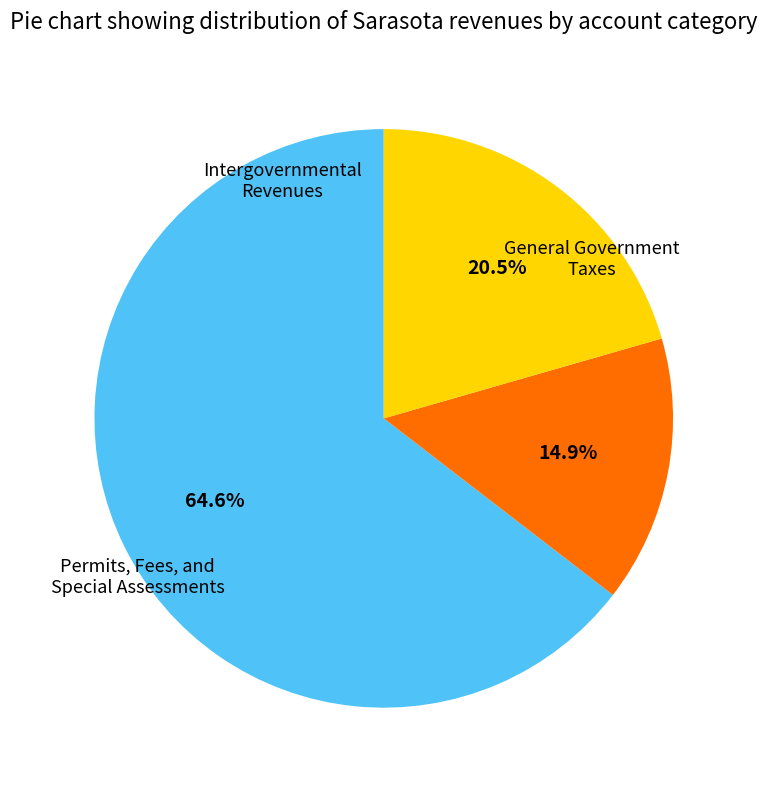

Is there any slice that represents more than half of the pie?

Yes